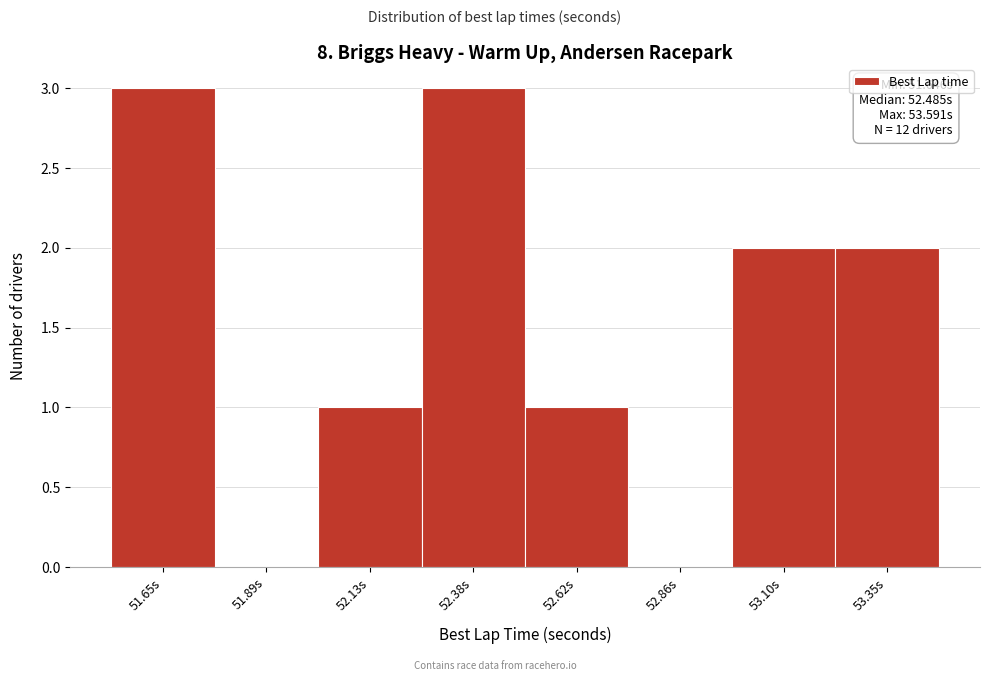

Reading left to right, transcribe all the data shown in this chart.

51.65s=3	51.89s=0	52.13s=1	52.38s=3	52.62s=1	52.86s=0	53.10s=2	53.35s=2